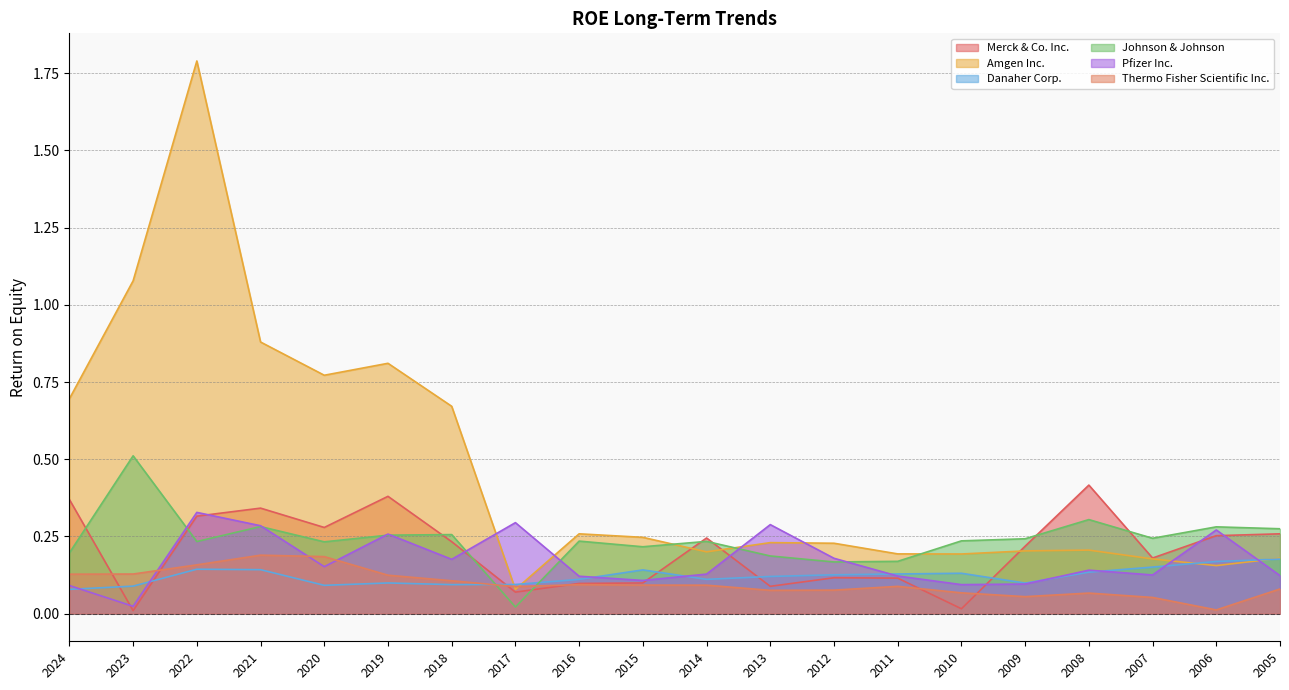

The value of Thermo Fisher Scientific Inc. at 2020 is 0.1. True or false?

False